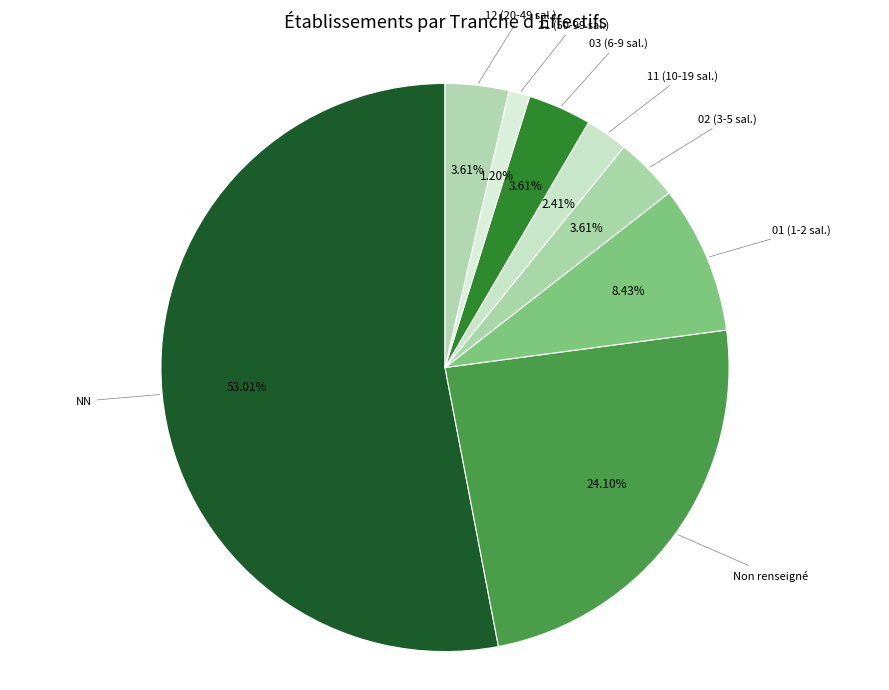

How many segments does this pie chart have?

8